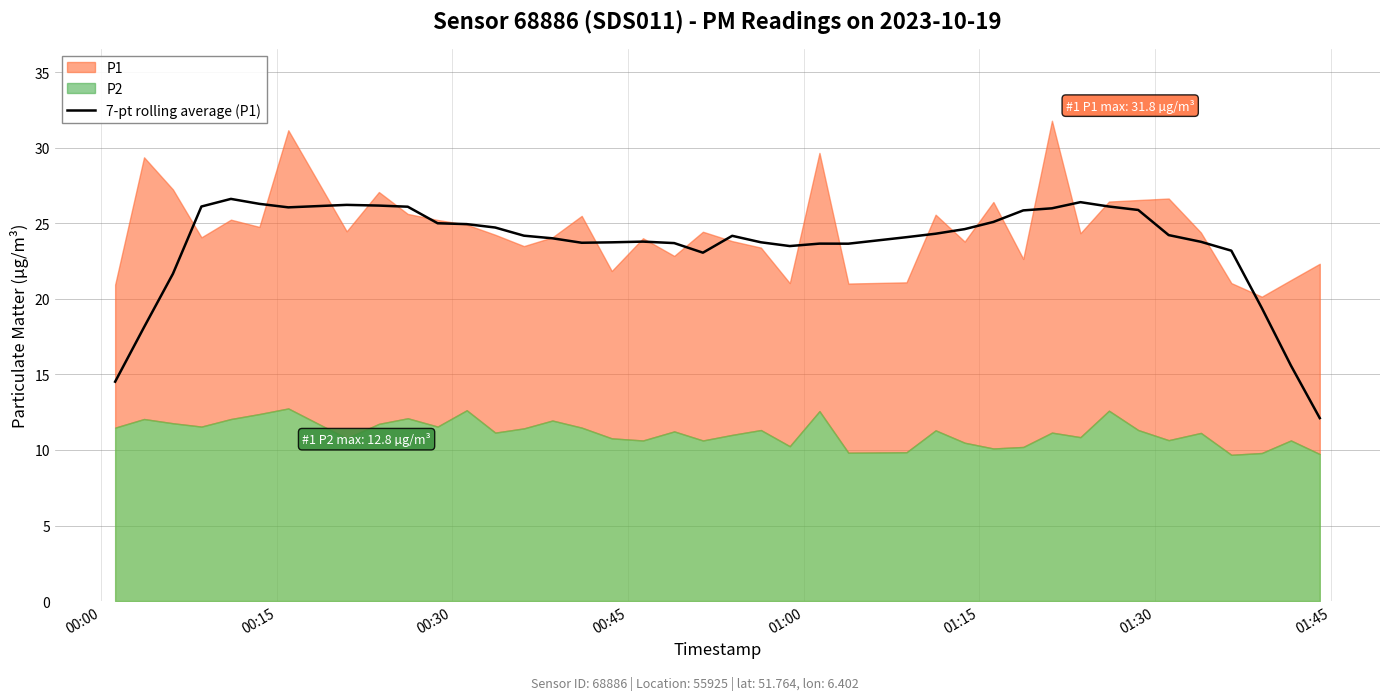

How many data points are less than 24?

17